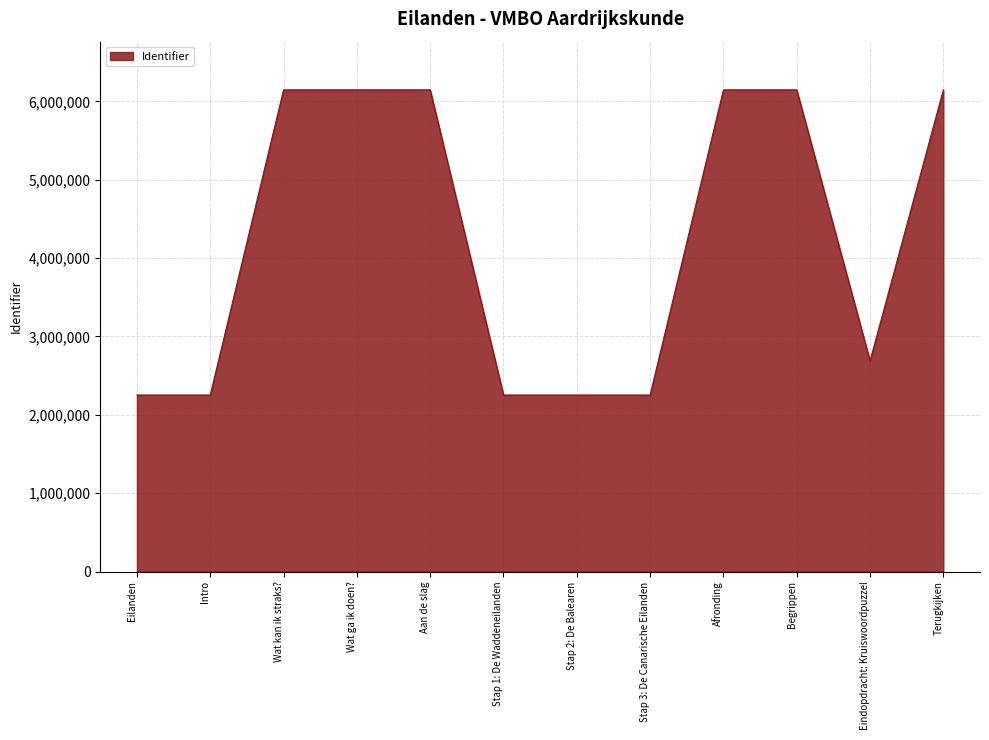

True or false: there are more than 0 points higher than both neighbors.

True